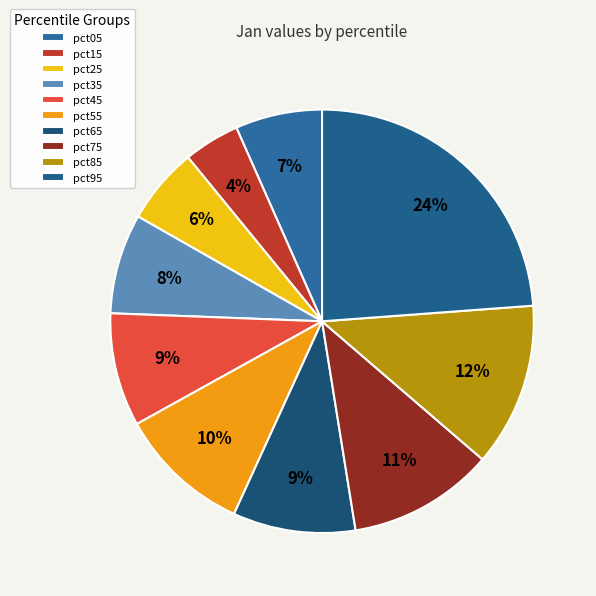

How many slices are in this pie chart?

10